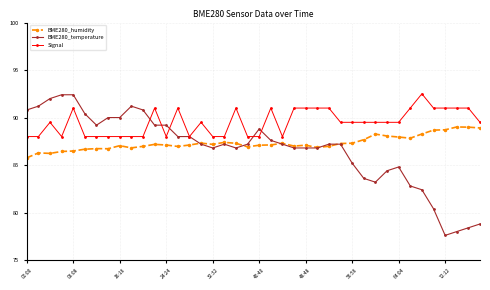

Which series has the largest range (max minus min)?

BME280_temperature